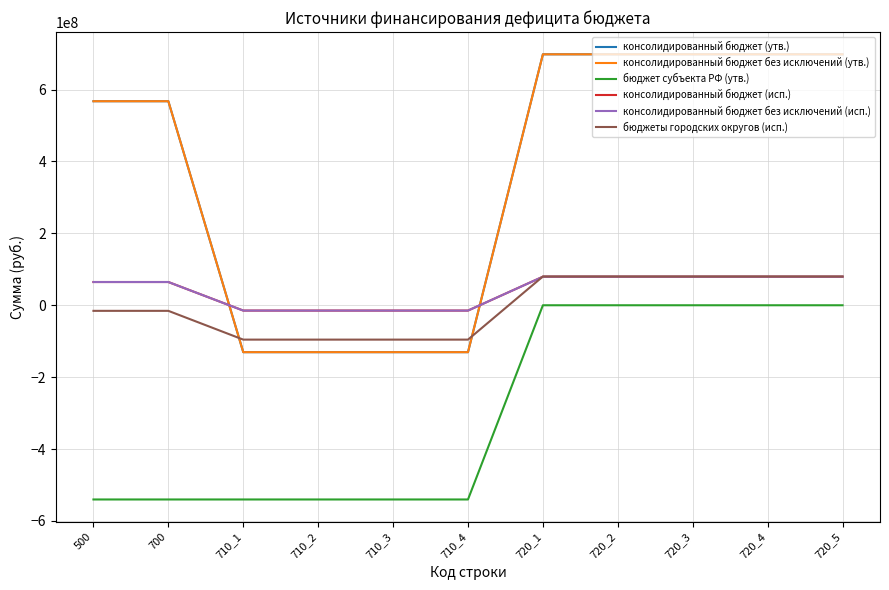

What is the difference between the maximum and minimum values in the консолидированный бюджет (утв.) series?

828652330.4